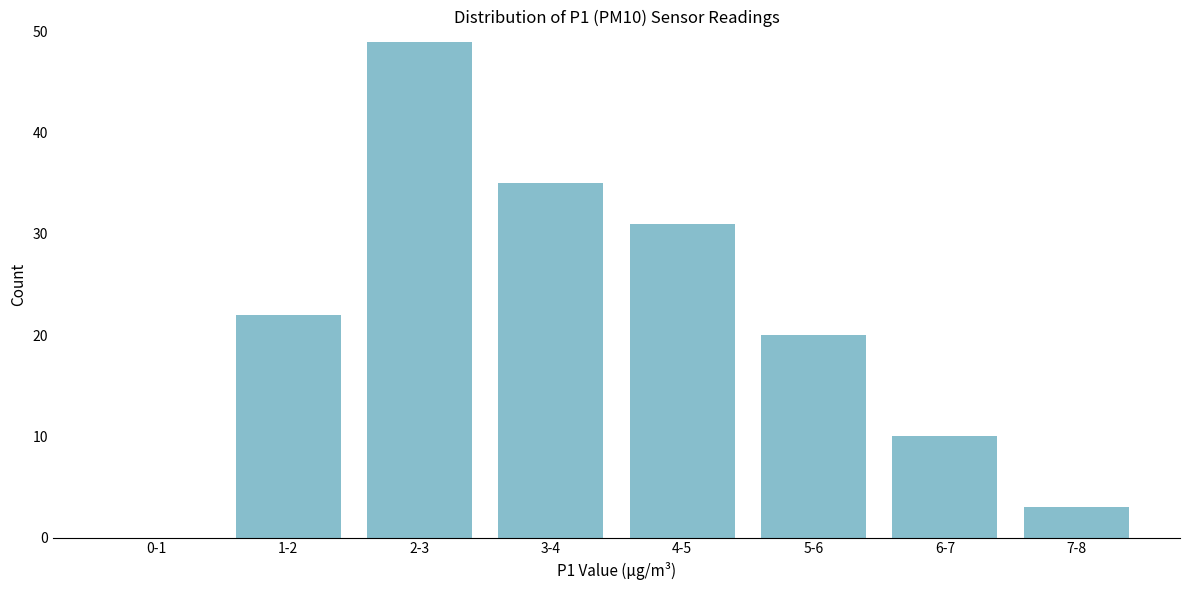

Reading left to right, extract all data points from this chart.

0-1=0	1-2=22	2-3=49	3-4=35	4-5=31	5-6=20	6-7=10	7-8=3